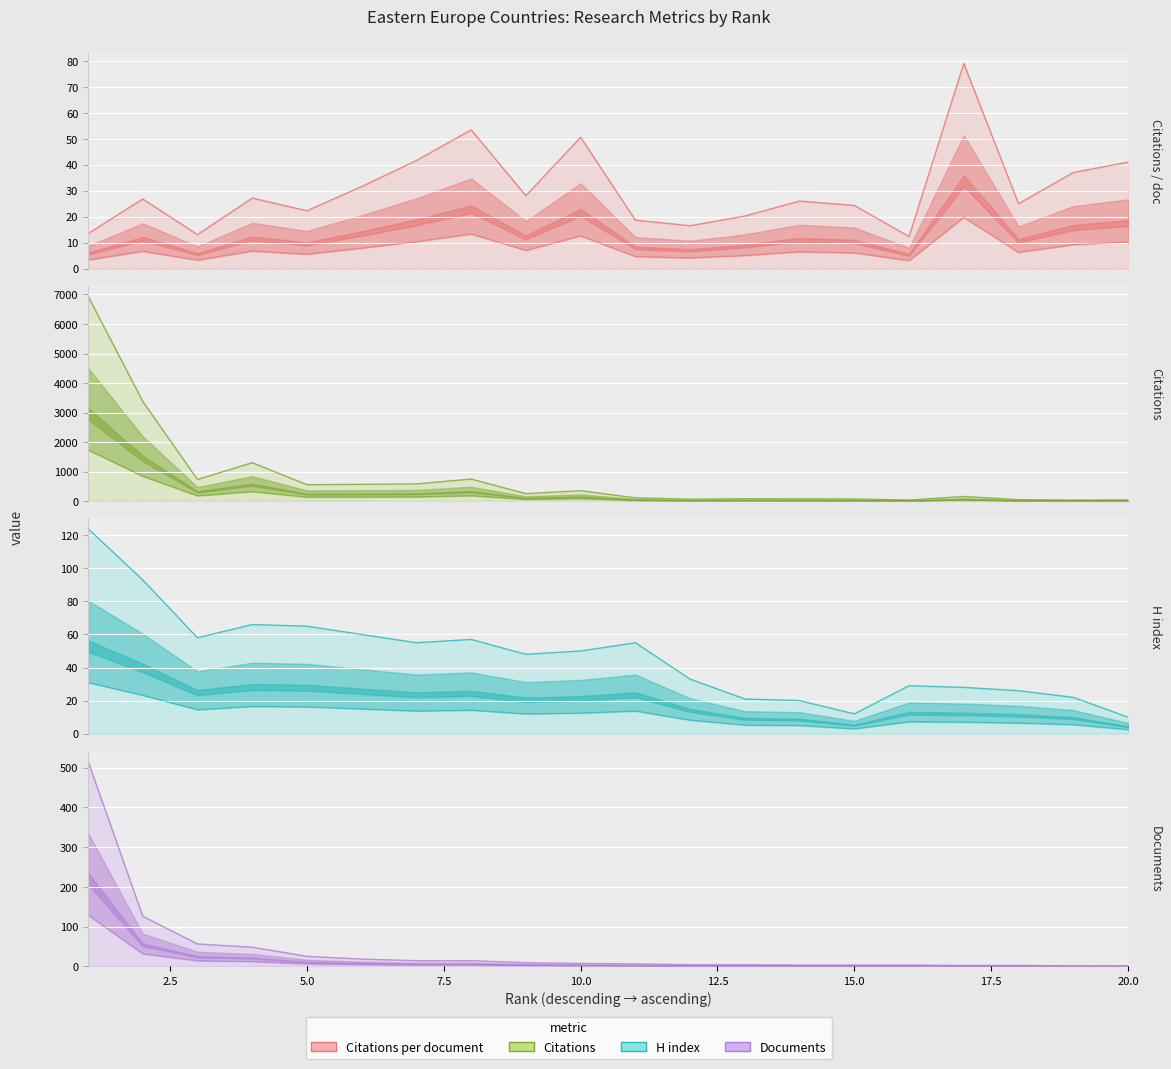

How many times do H index and Documents cross each other?

1